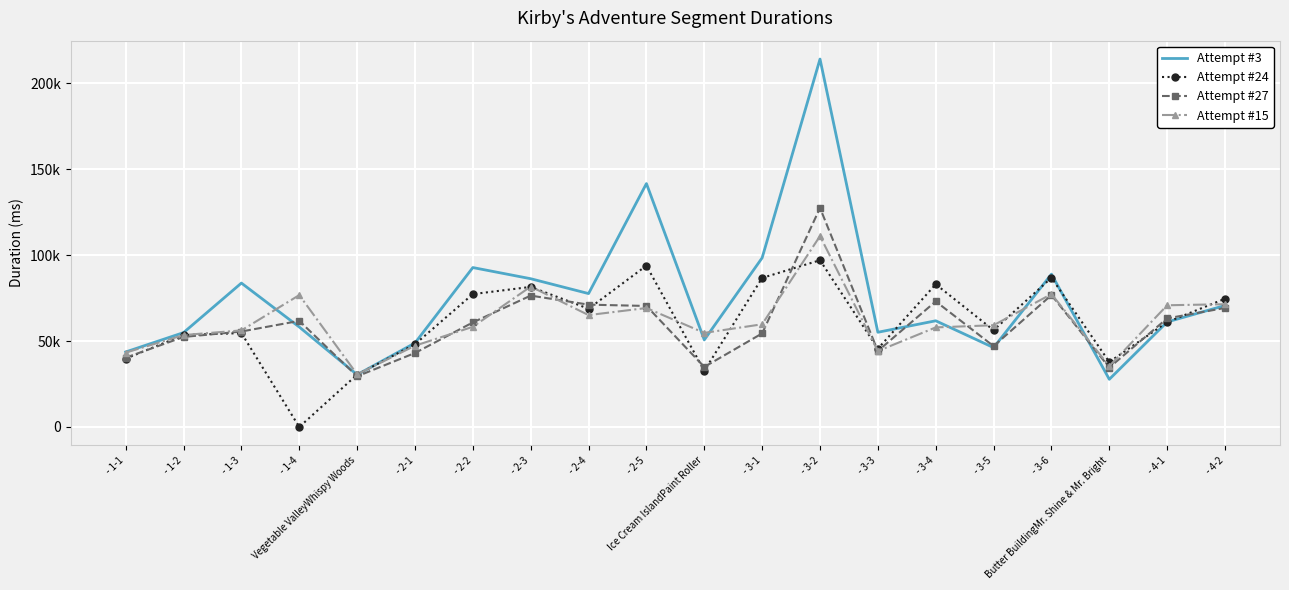

What is the lowest value of the Attempt #3 series?

27736